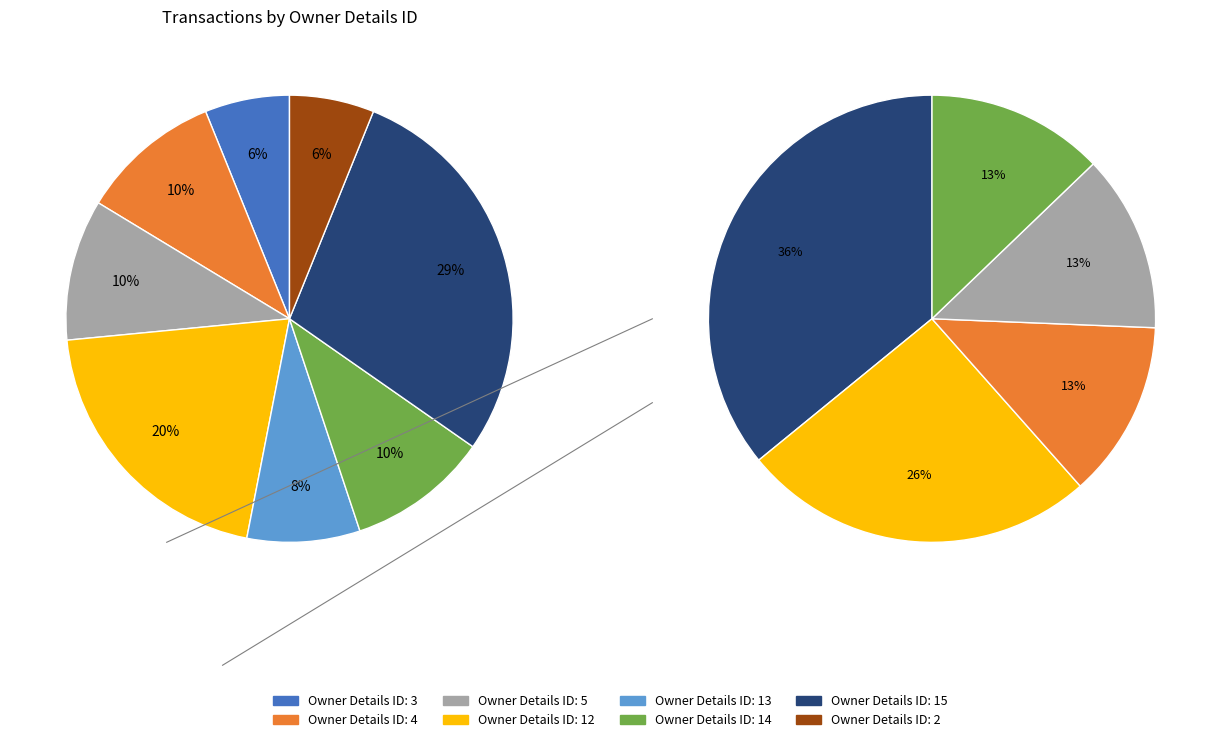

Combined, do 13 and 2 account for over 50%?

No